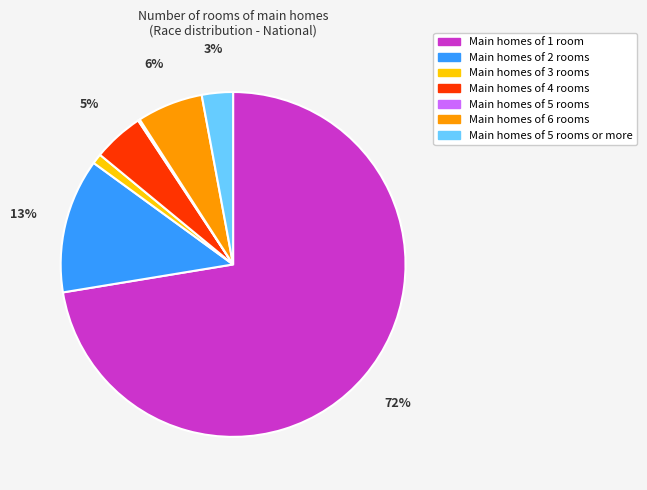

Is there any slice that represents more than half of the pie?

Yes